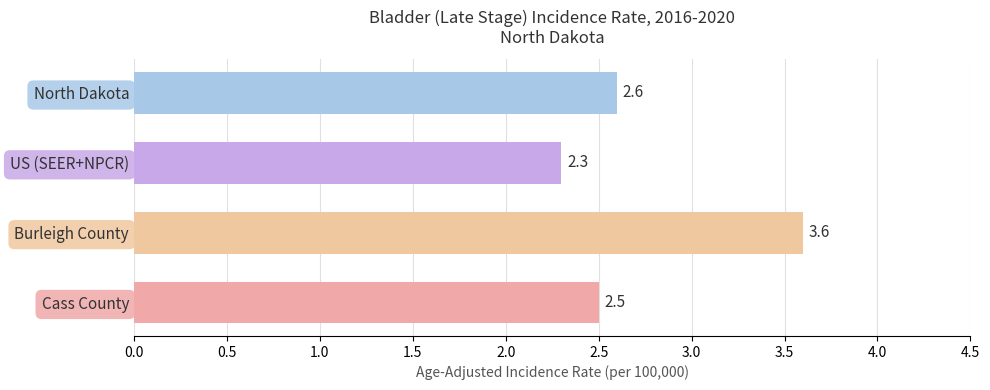

Is it true that the value at North Dakota is 1.1?

False